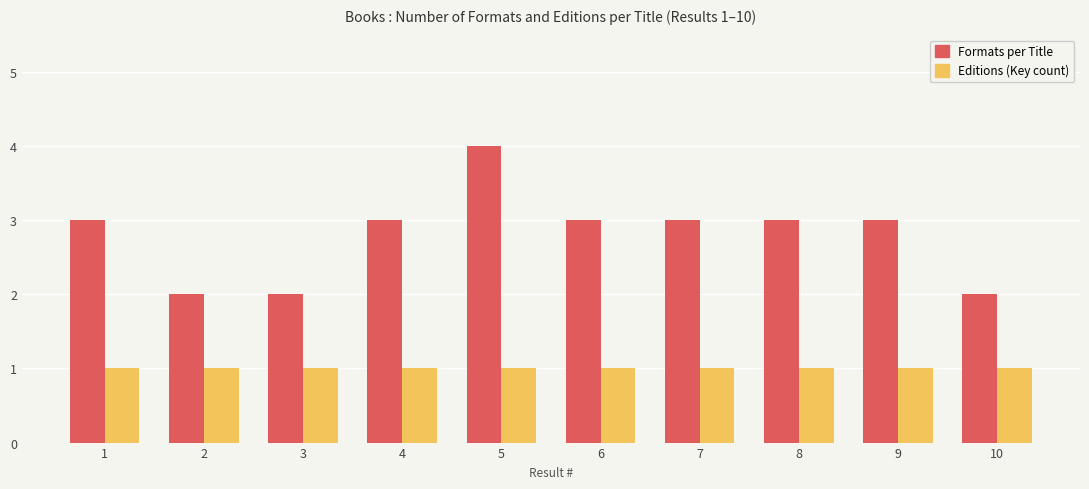

List the series in order of their peak value, highest first.

Formats per Title, Editions (Key count)